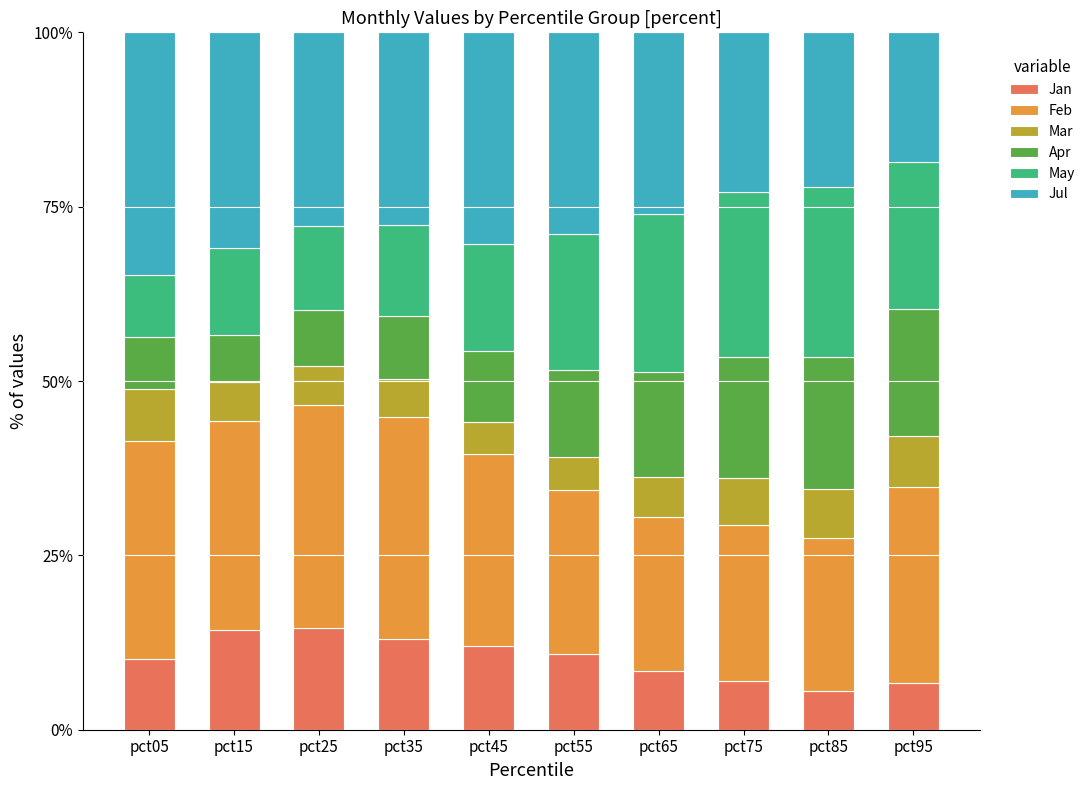

What is the sum of all Jan values?

102.5